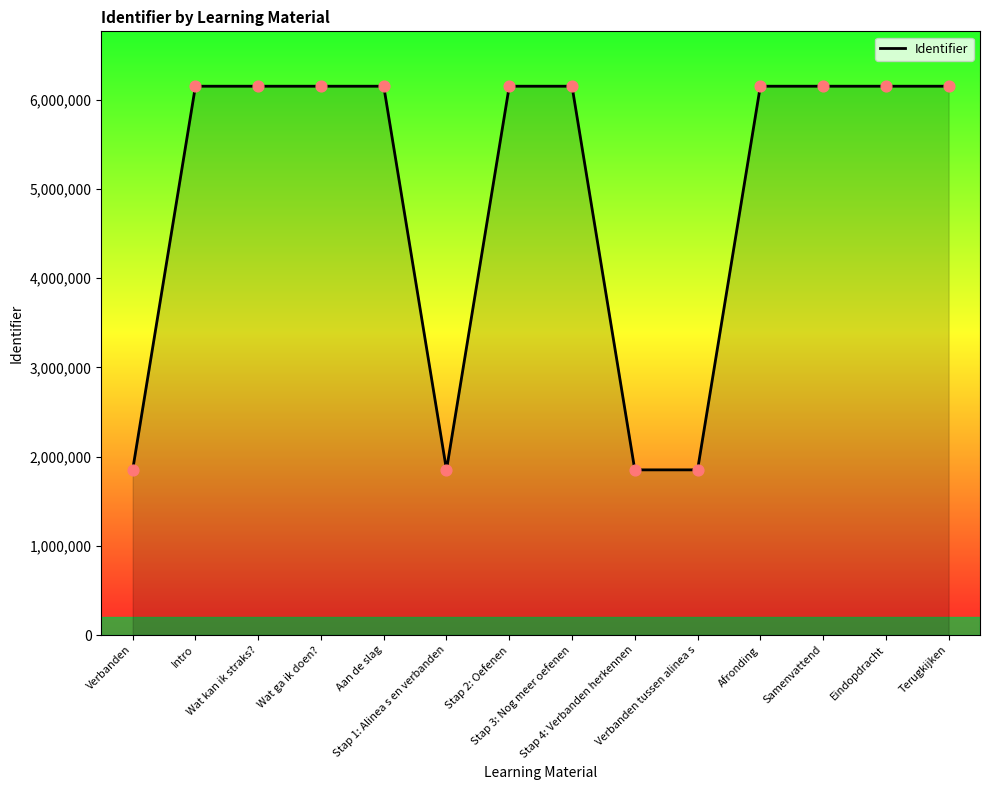

Which has a higher value, Wat ga ik doen? or Eindopdracht?

Eindopdracht